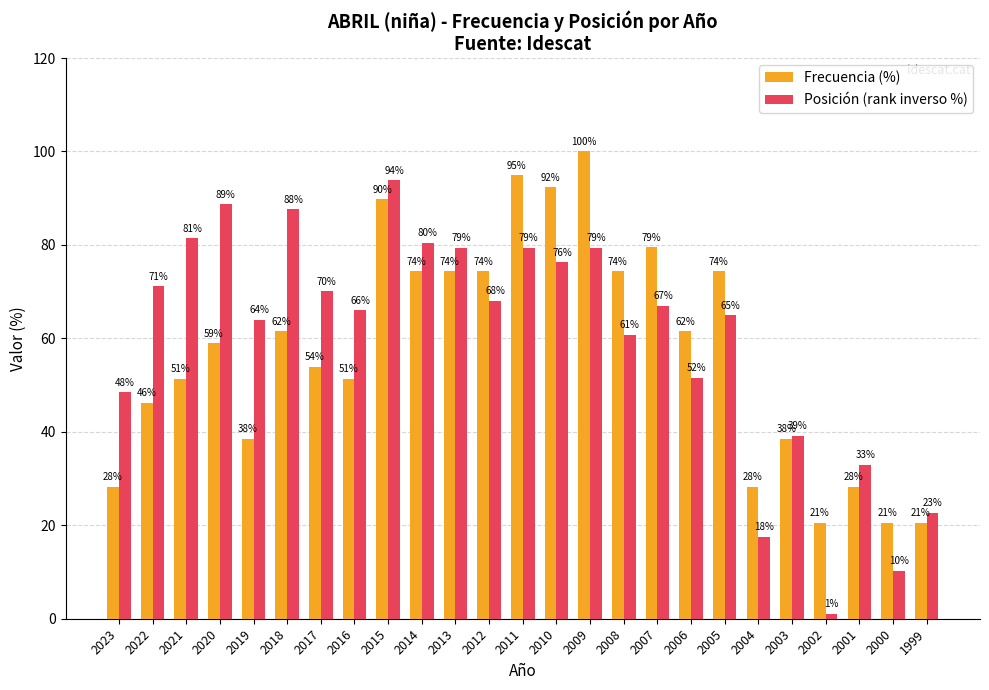

Where is Frecuencia (%) nearest to the value 60?

2020